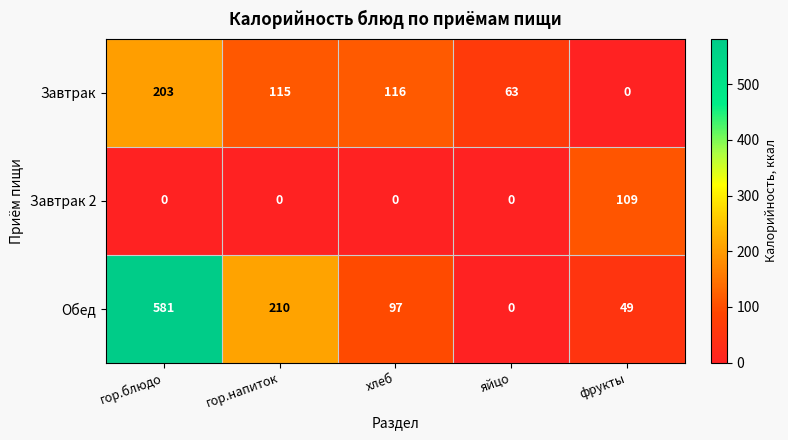

What is the approximate value of Завтрак at гор.блюдо, to the nearest 10?

200